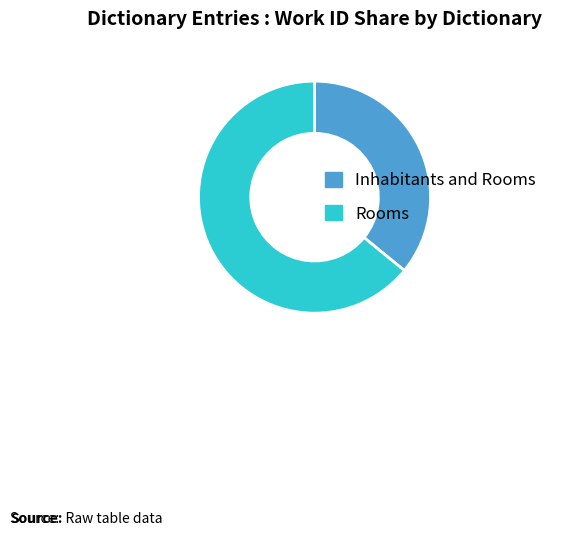

True or false: Rooms accounts for 75% of the total.

False